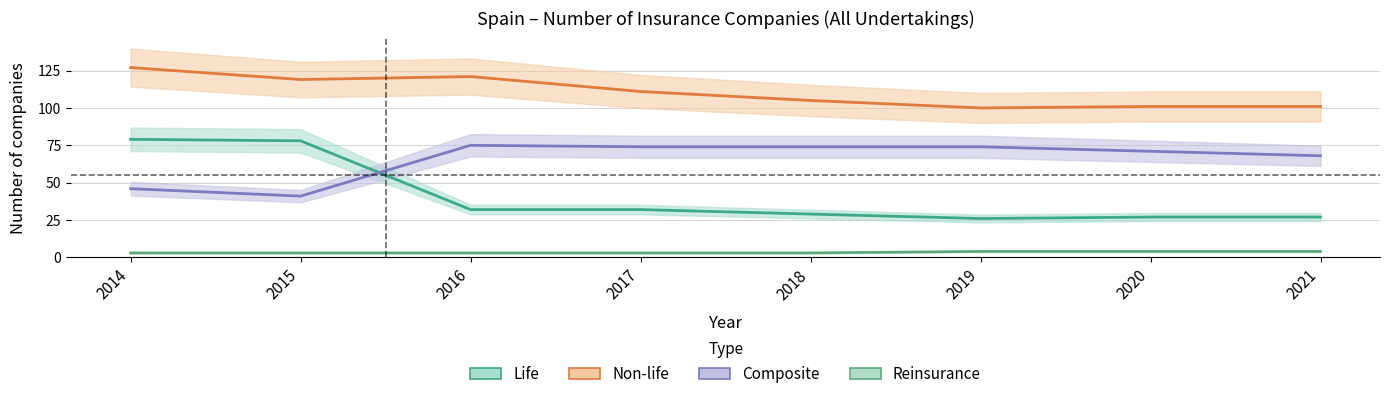

What value does the Reinsurance series have at 2018?

3